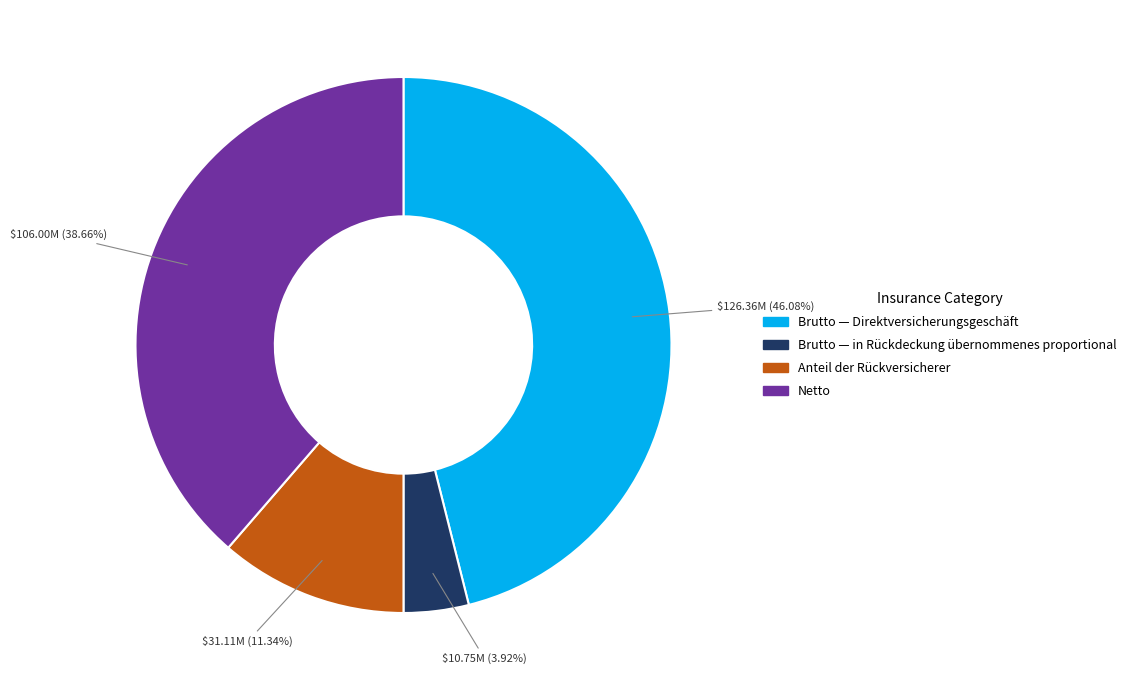

Is there any slice that represents more than half of the pie?

No